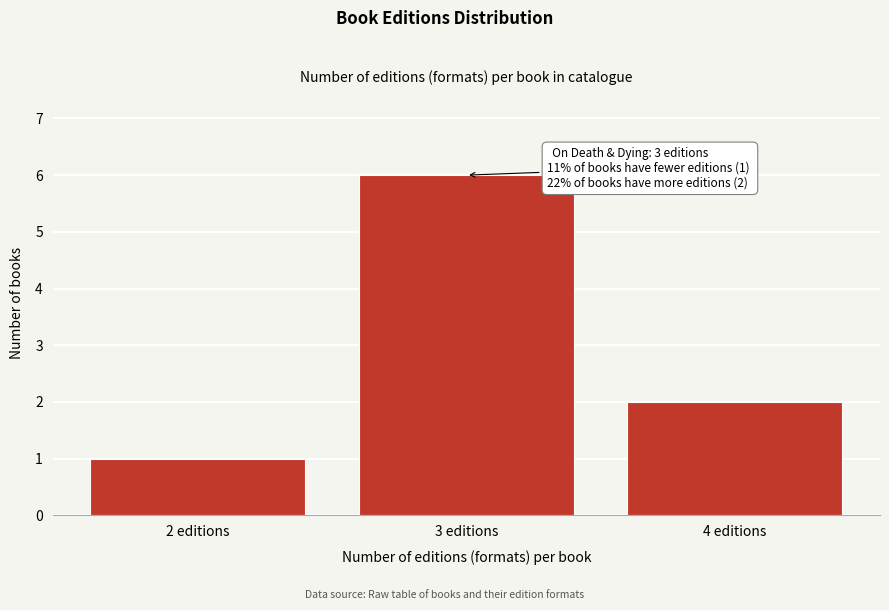

Reading left to right, list all the values displayed in this chart.

1	6	2